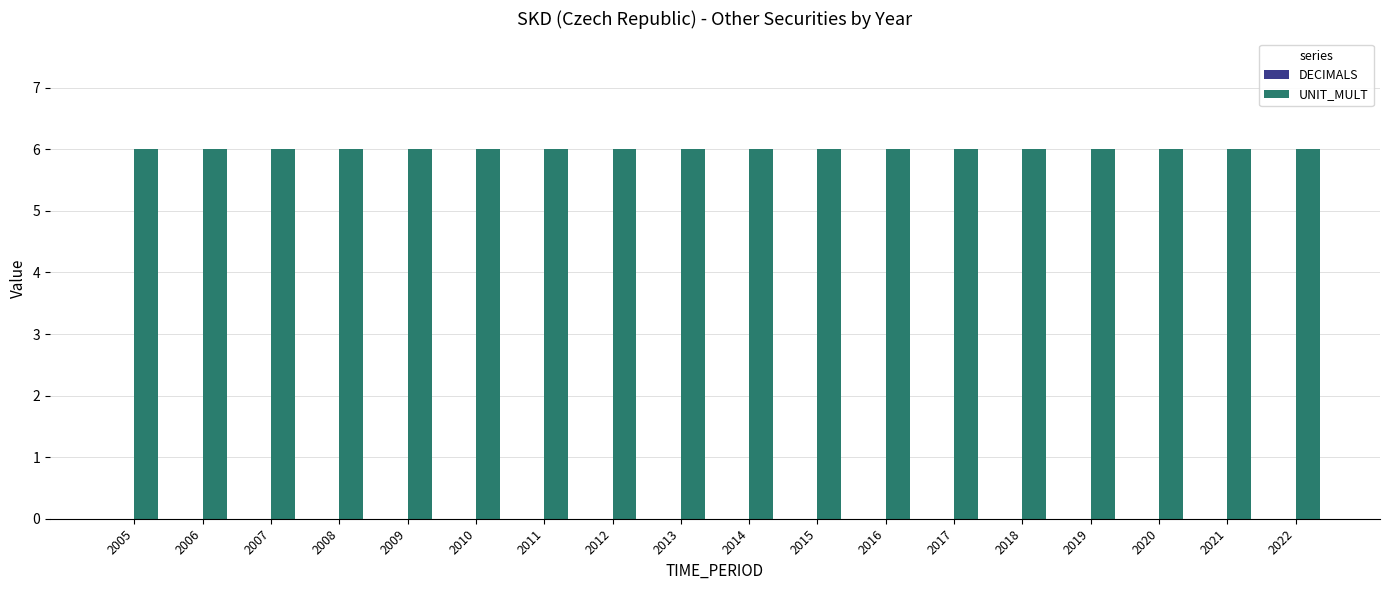

Rank the series by their maximum value, from lowest to highest.

DECIMALS, UNIT_MULT